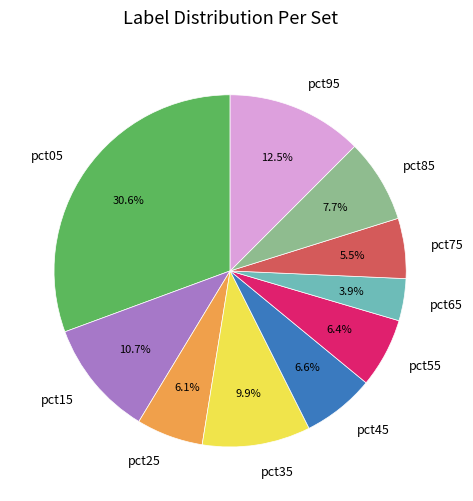

Which category has the smallest portion of the pie?

pct65